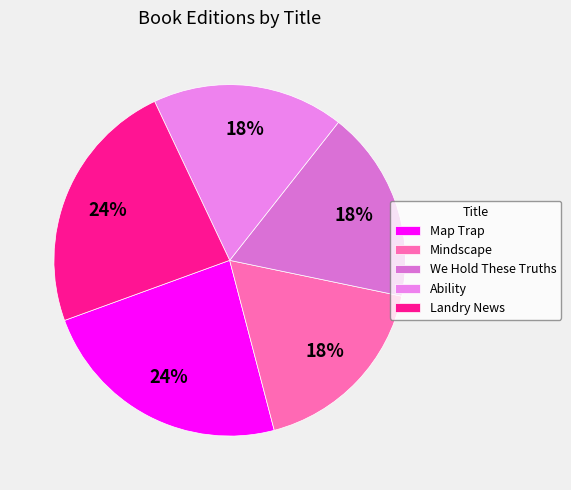

What percentage is the Ability slice, to the nearest percent?

18%